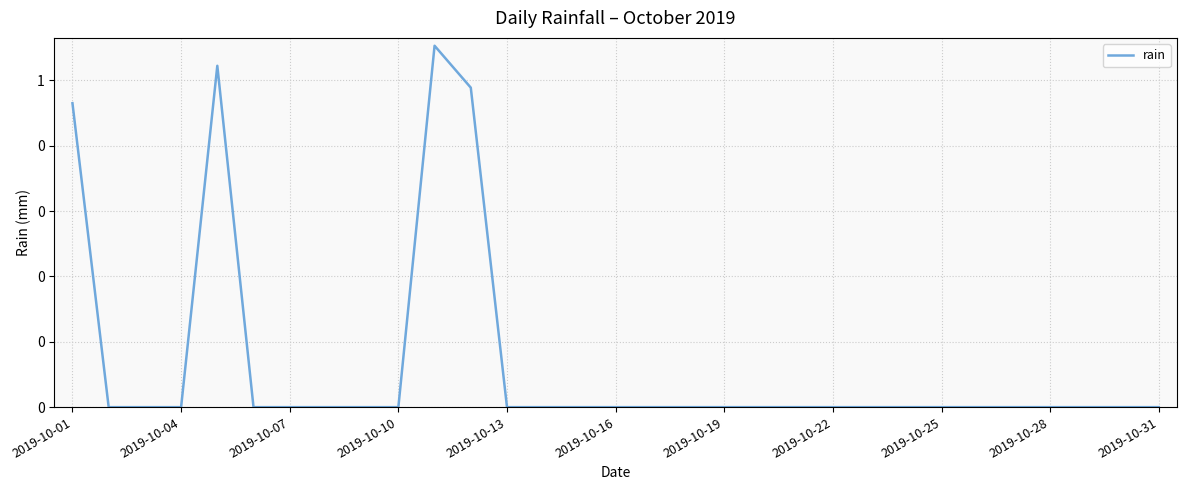

Between 12 and 22, which is larger?

12